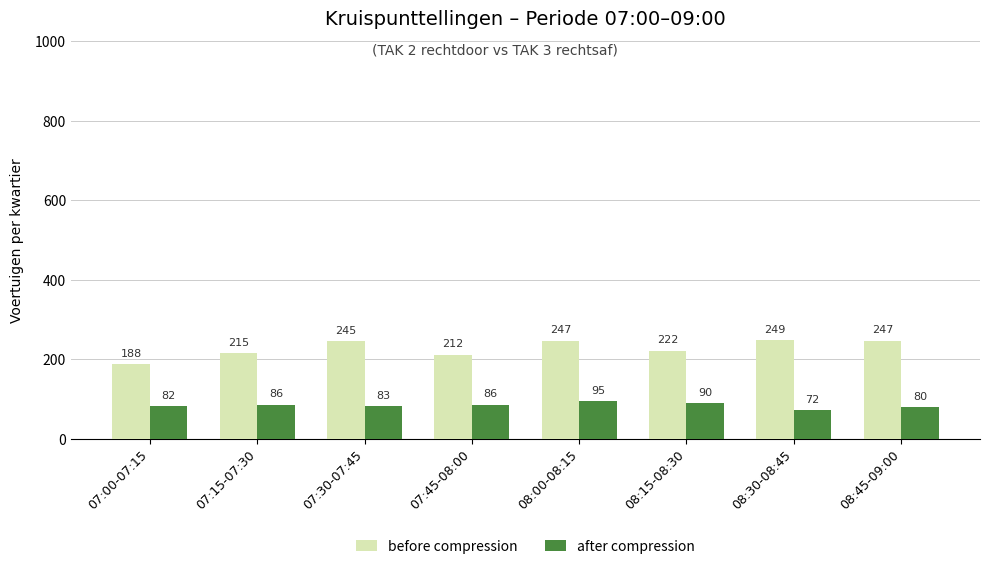

What is the highest value of the after compression series?

95